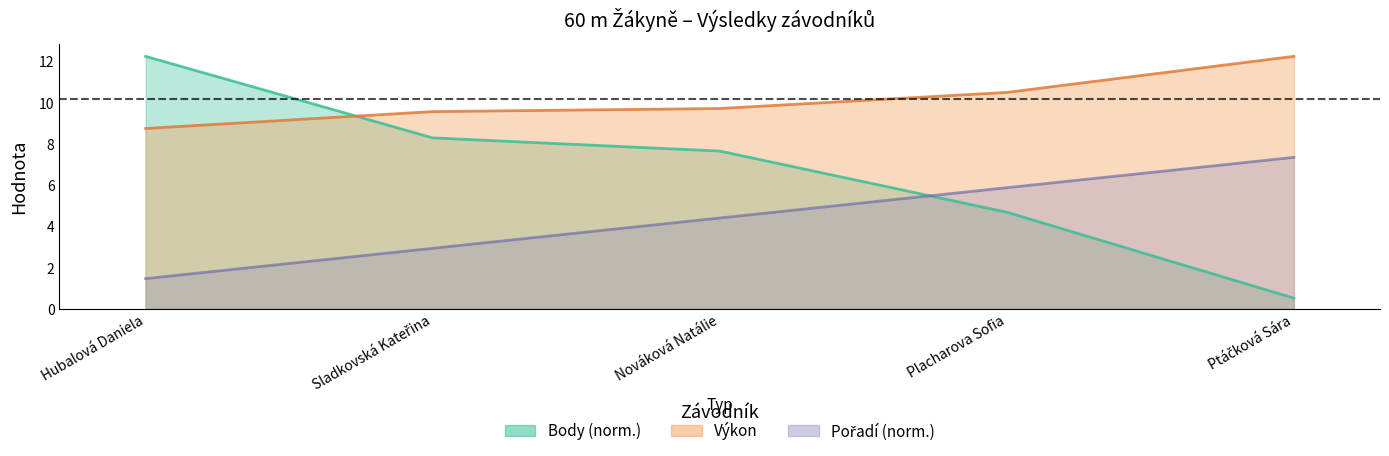

What value does the Výkon series have at Sladkovská Kateřina?

9.6